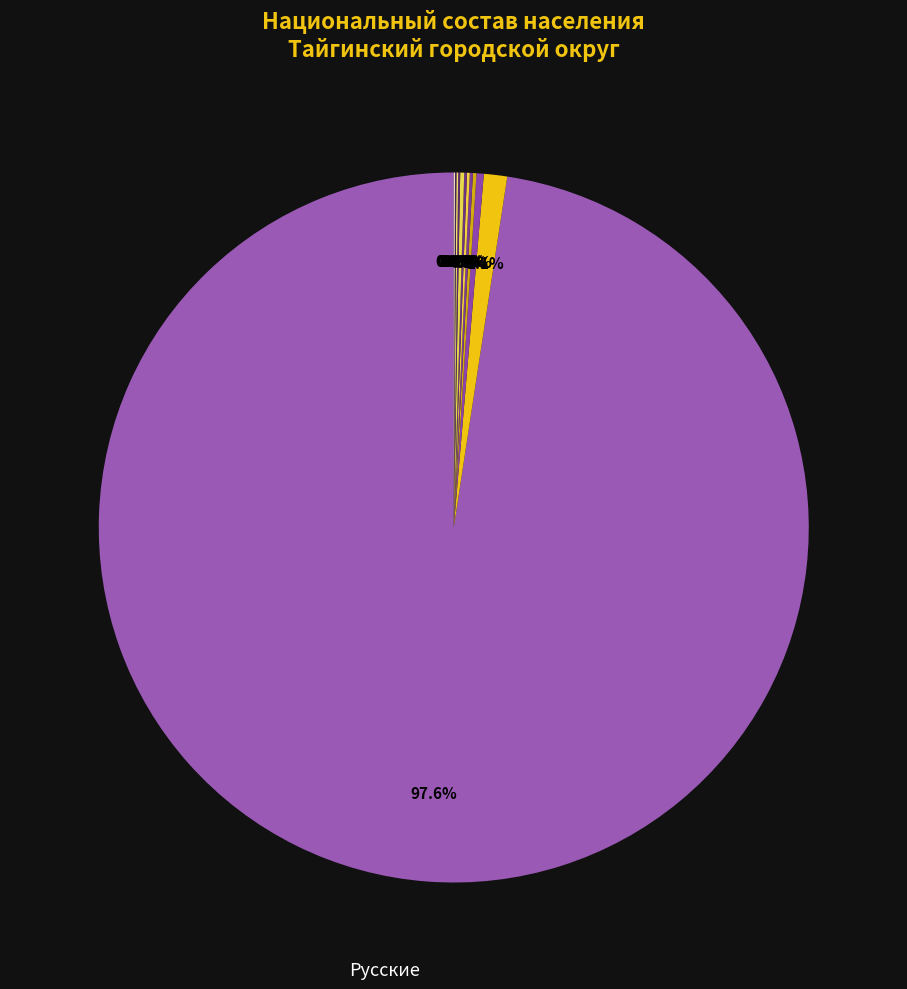

Count the number of slices in the pie.

12